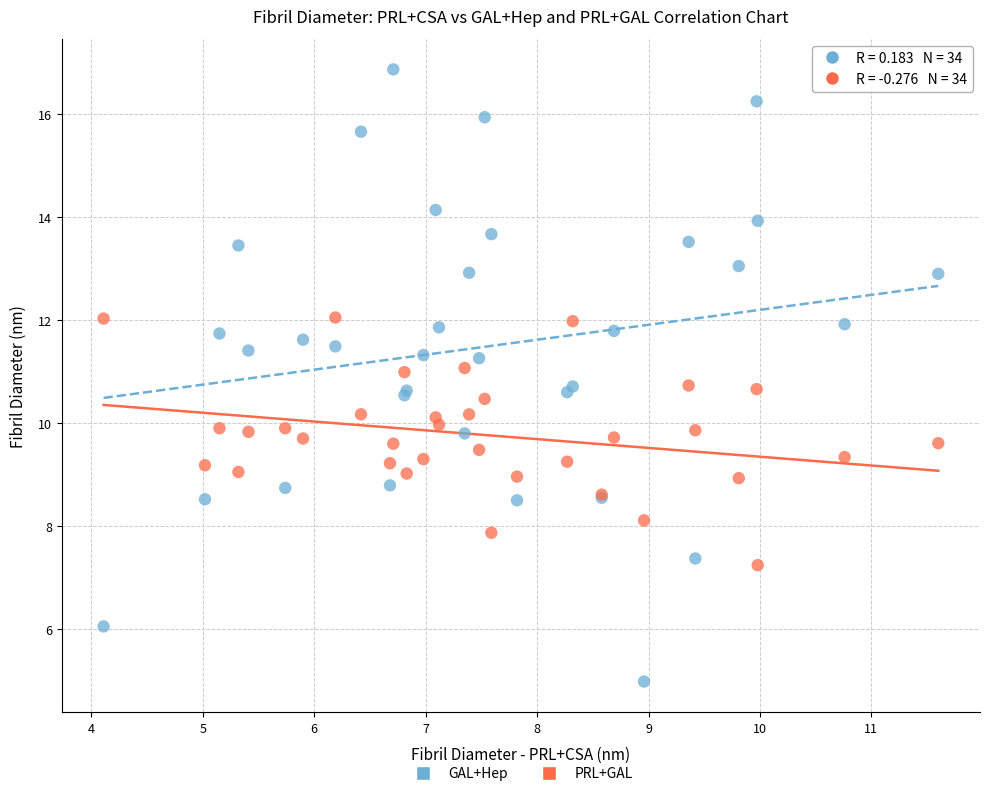

Which series has the largest Y range (max minus min)?

GAL+Hep